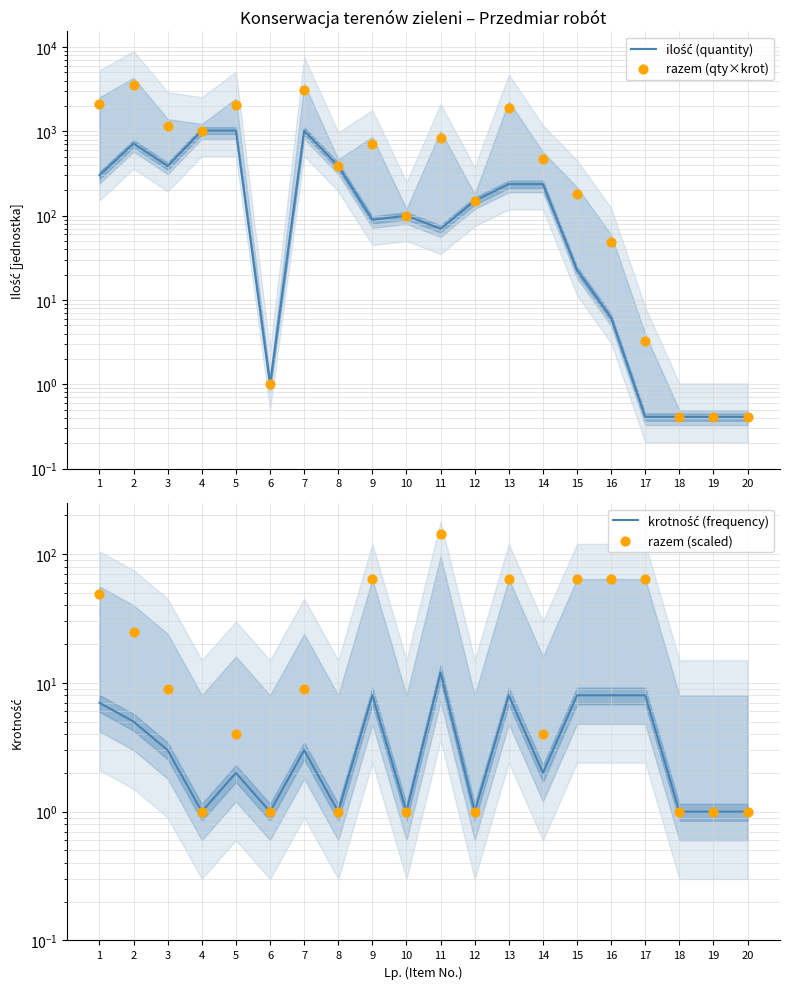

At which category is the sum across all series the highest?

2